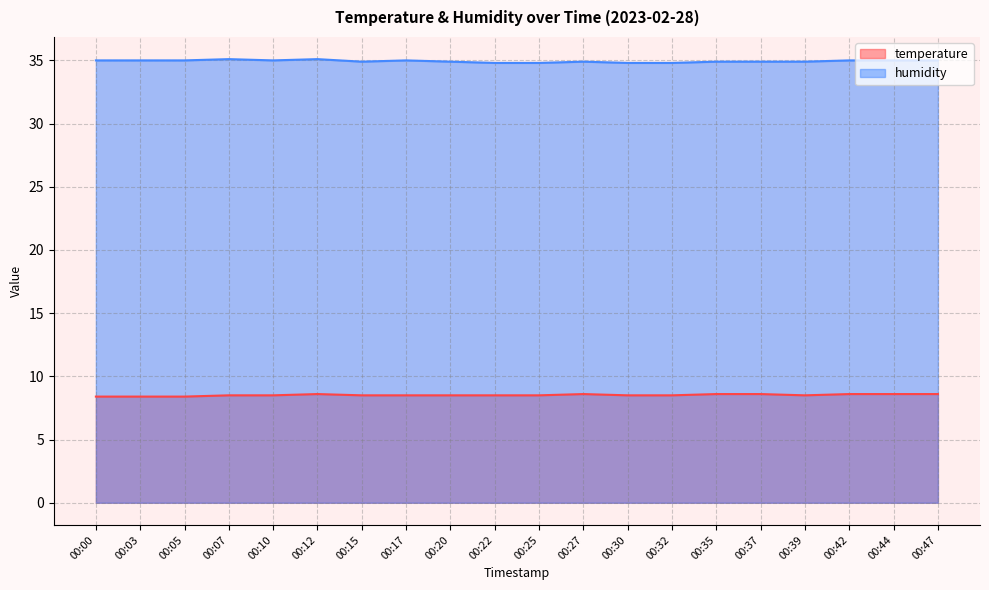

How many interior local valleys does the temperature series have?

1